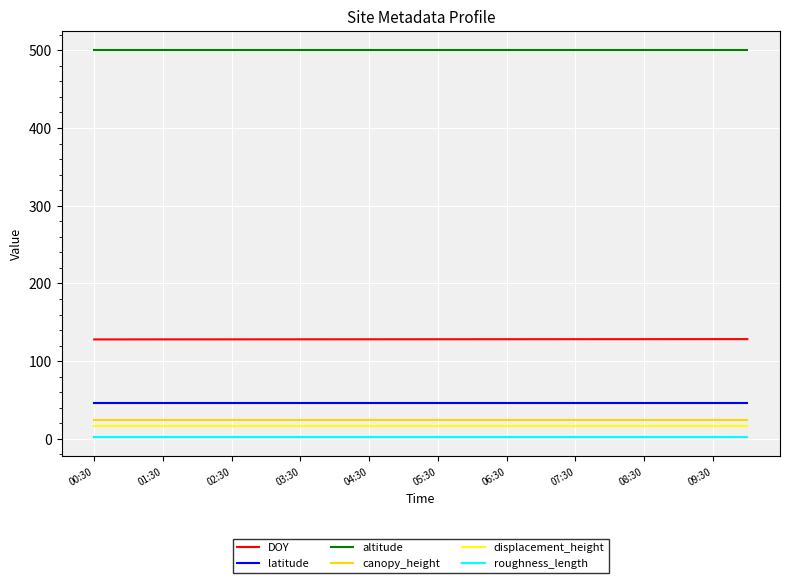

What are all the series names shown in the legend?

DOY, latitude, altitude, canopy_height, displacement_height, roughness_length